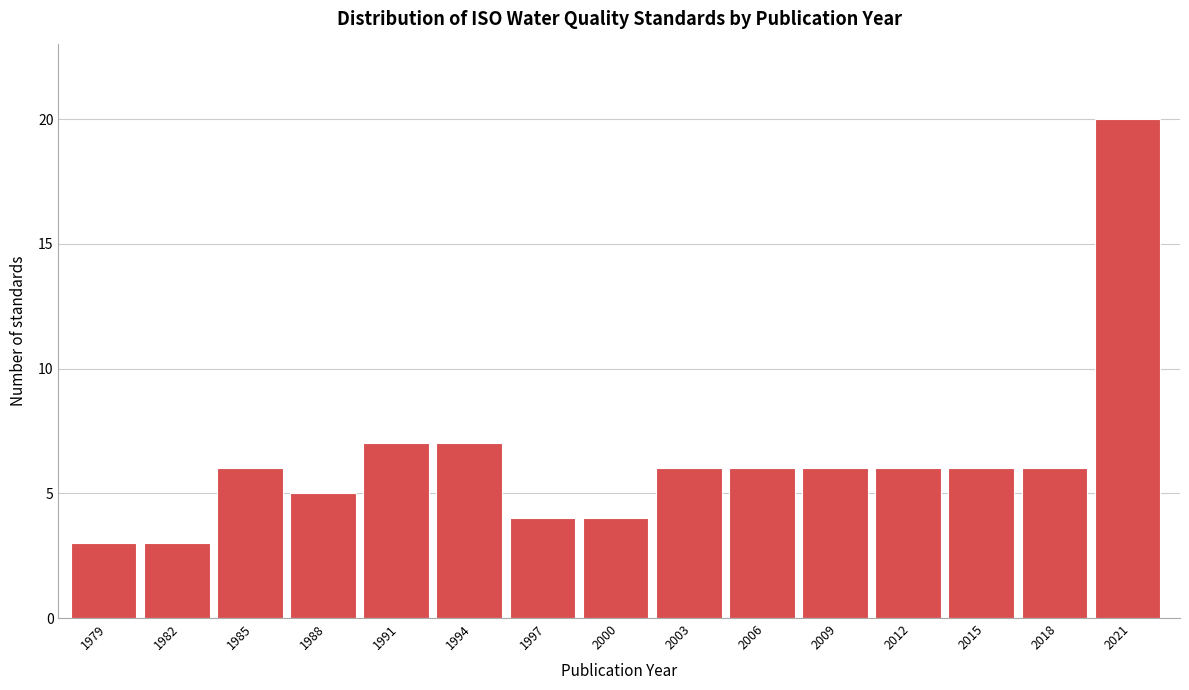

Reading left to right, list all the values displayed in this chart.

3	3	6	5	7	7	4	4	6	6	6	6	6	6	20